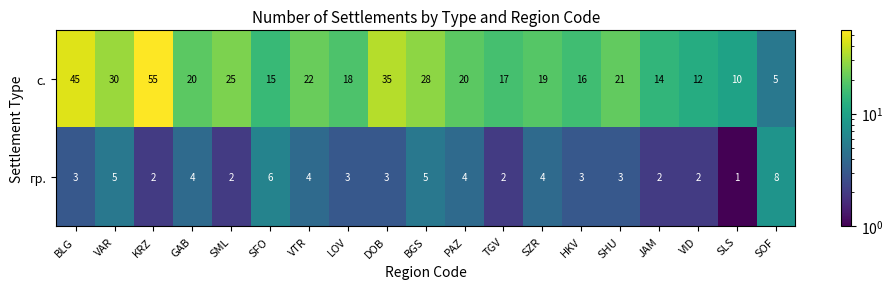

What is the spread (max minus min) of values at SLS?

9